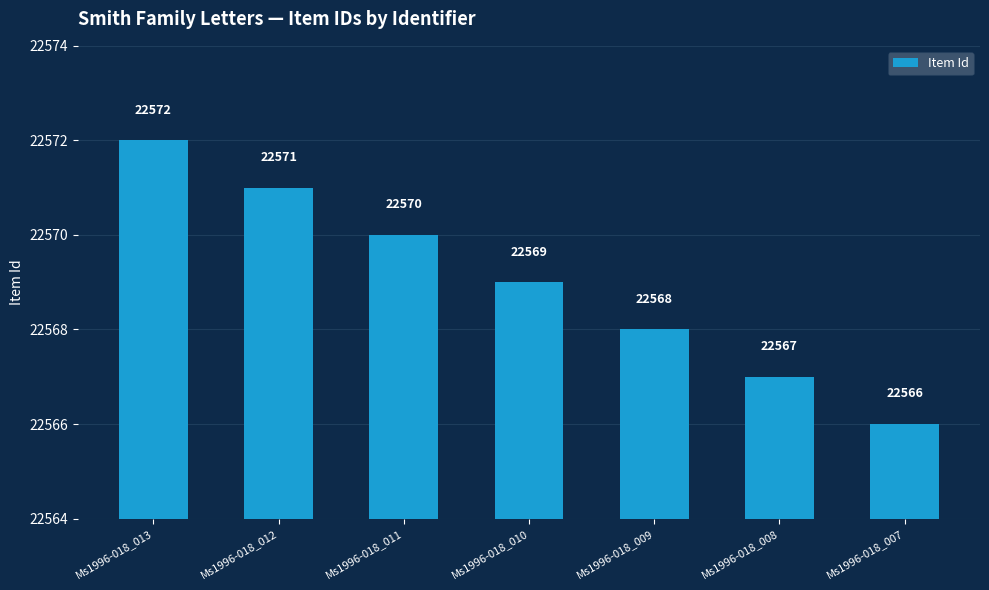

How many data points does each series have?

7